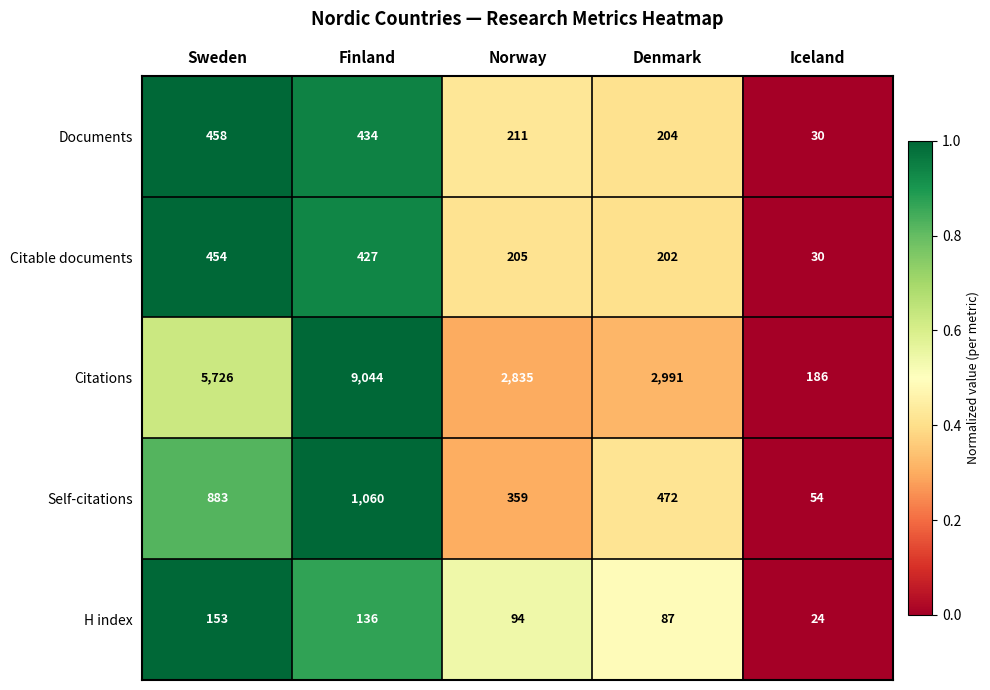

Reading left to right, extract all data points from this chart.

Documents: 458	434	211	204	30
Citable documents: 454	427	205	202	30
Citations: 5726	9044	2835	2991	186
Self-citations: 883	1060	359	472	54
H index: 153	136	94	87	24